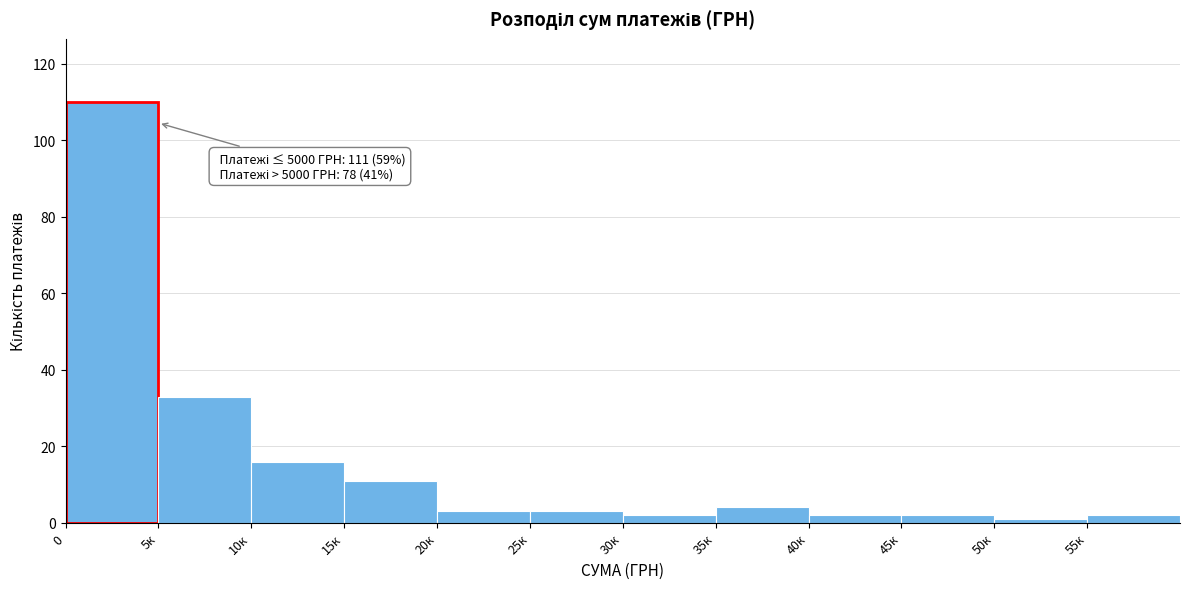

Reading right to left, what are all the values shown in this chart?

2	1	2	2	4	2	3	3	11	16	33	110